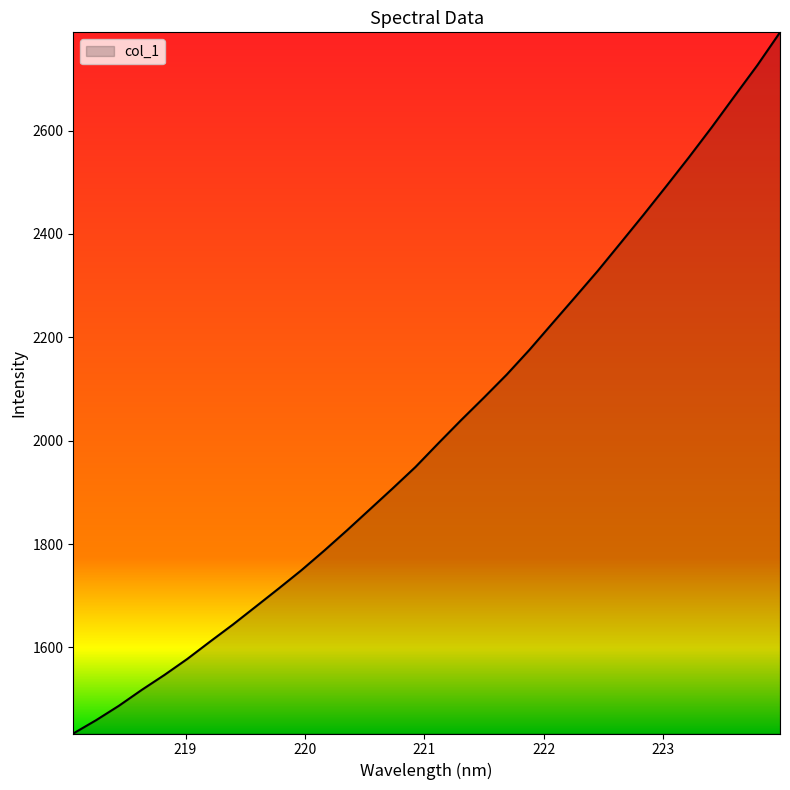

What is the greatest value displayed?

2790.2